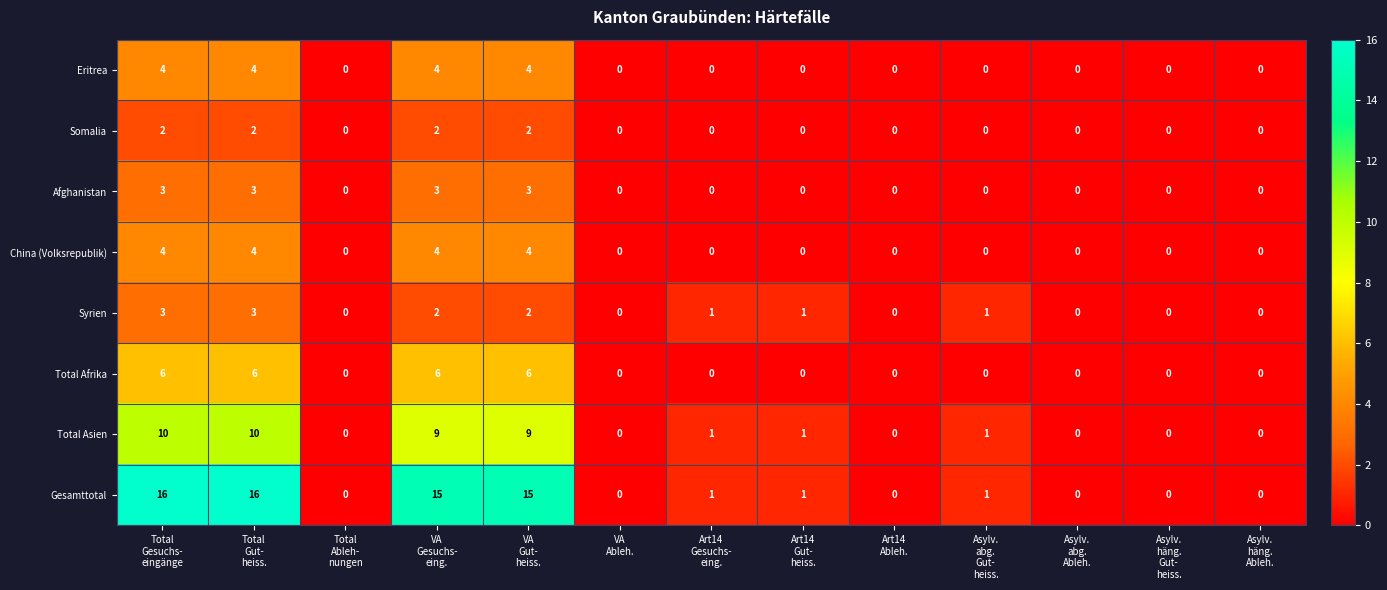

How many China (Volksrepublik) values are between 0 and 4?

13